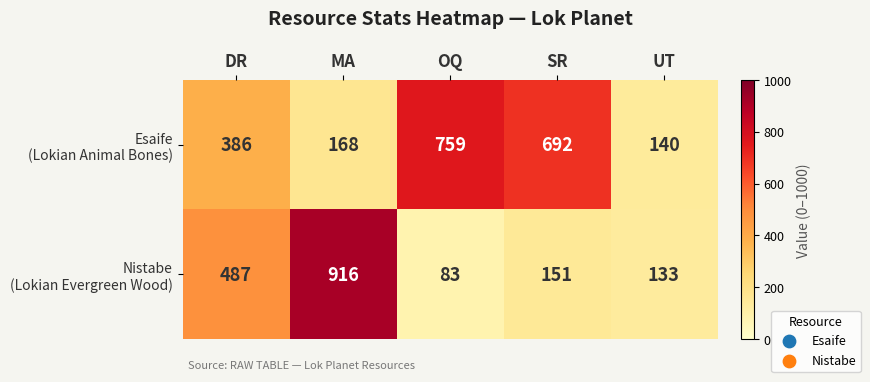

At how many categories does at least one series exceed 591?

3